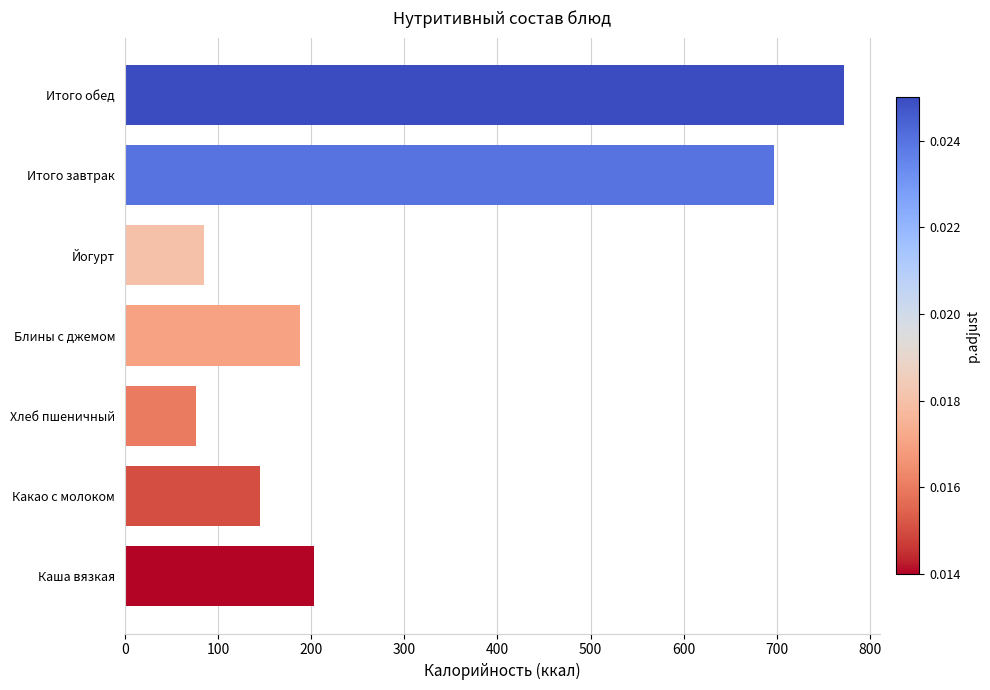

The value at Итого обед is 771.9. True or false?

True